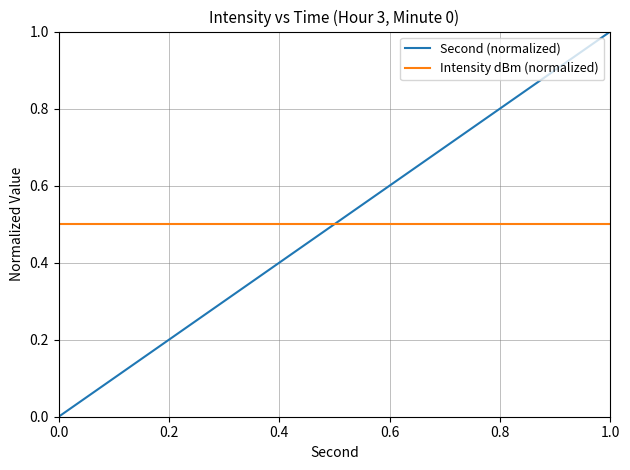

Which series has the largest range (max minus min)?

Second (normalized)